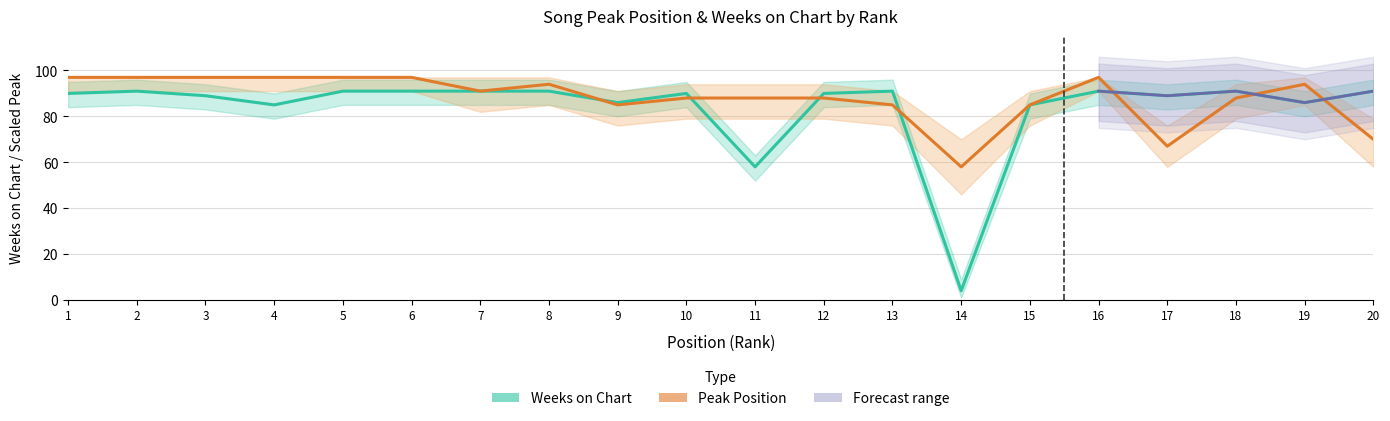

Where is the first local minimum for Weeks on Chart?

4